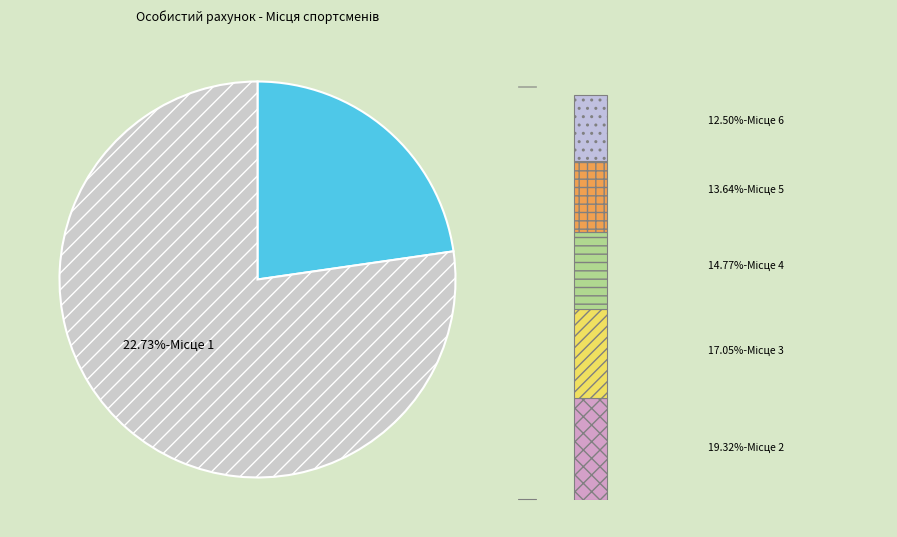

Is it true that 3 is 4% of the pie?

False